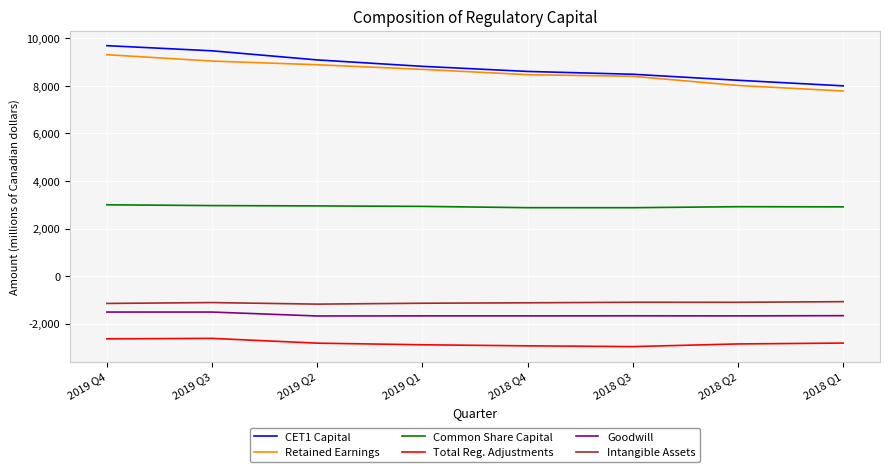

What is the highest value of the Common Share Capital series?

3000